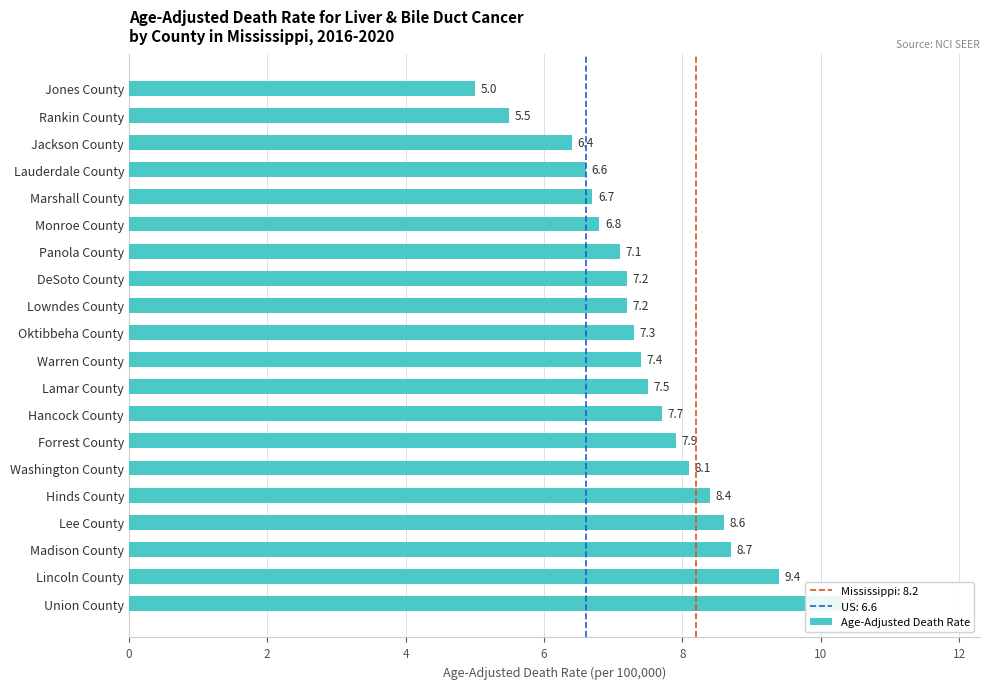

What is the minimum value shown in the chart?

5.0